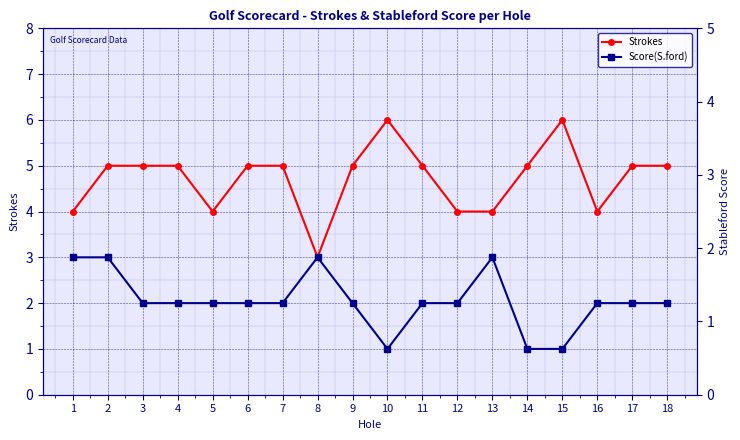

How many lines are shown in the chart?

2